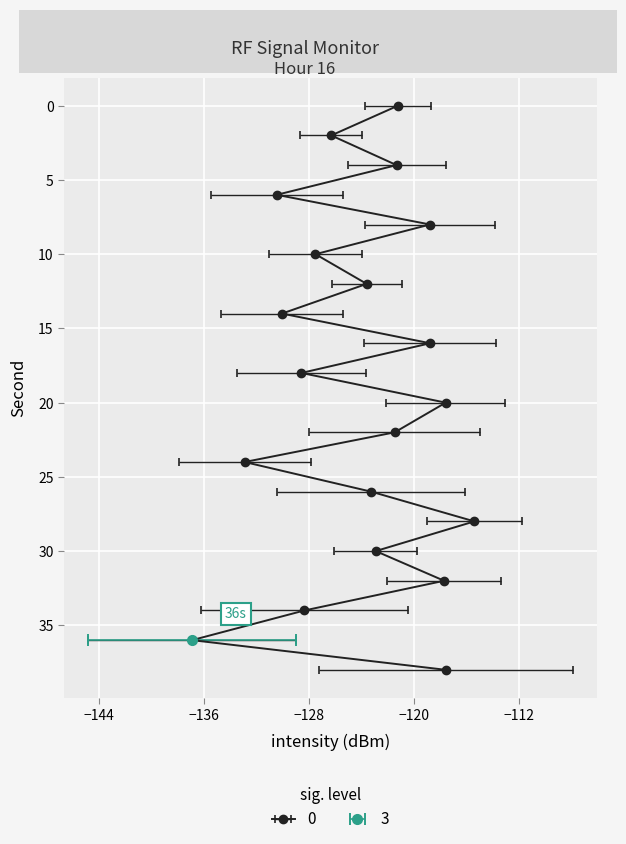

List the labels in order of value, smallest first.

36, 24, 6, 14, 18, 34, 10, 2, 12, 26, 30, 22, 4, 0, 8, 16, 32, 20, 38, 28